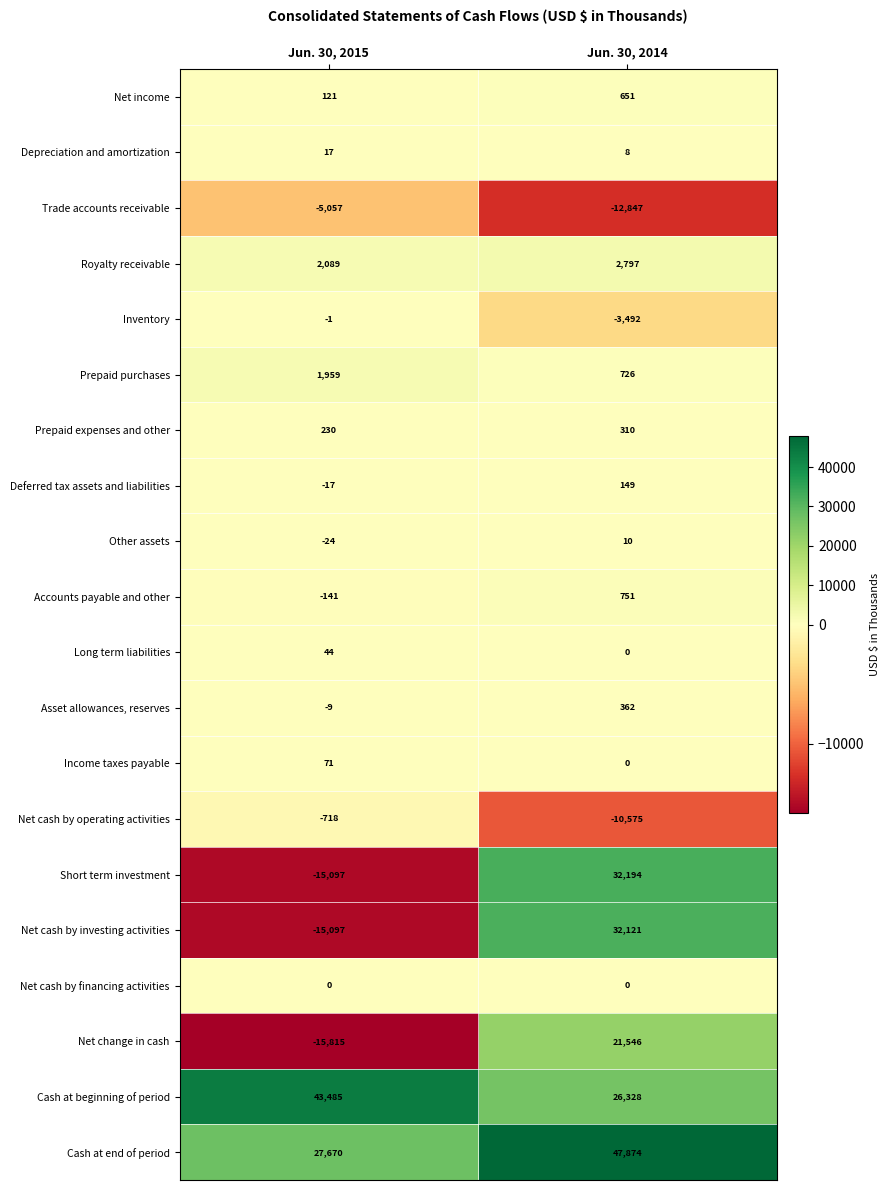

The Net income series shows 190 at Jun. 30, 2015. True or false?

False